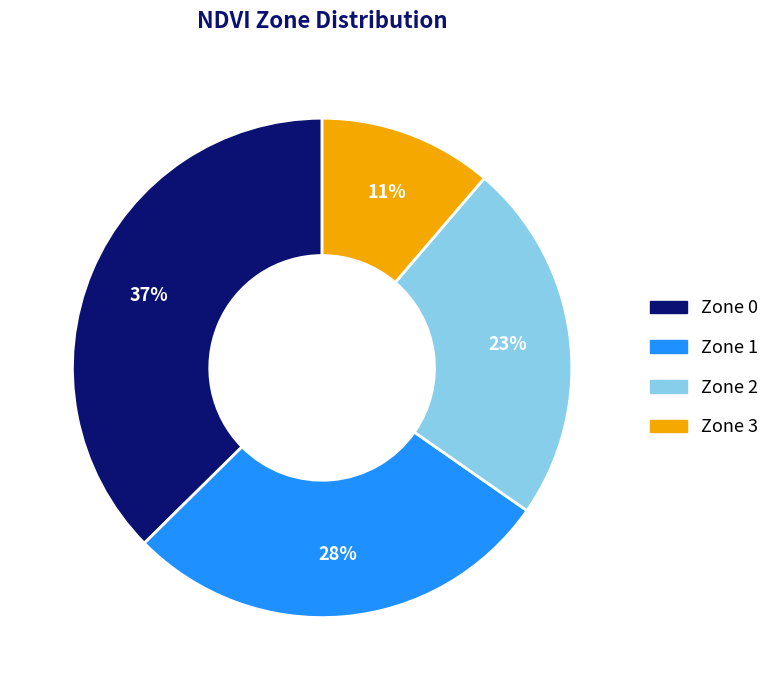

How many segments does this pie chart have?

4